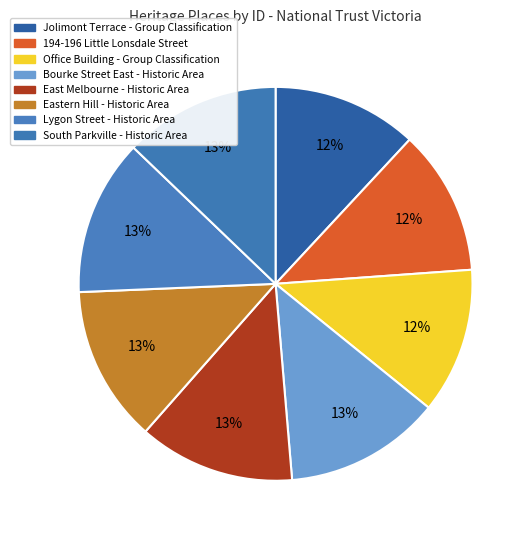

What is the change in value from Office Building - Group Classification to Eastern Hill - Historic Area?

+4735